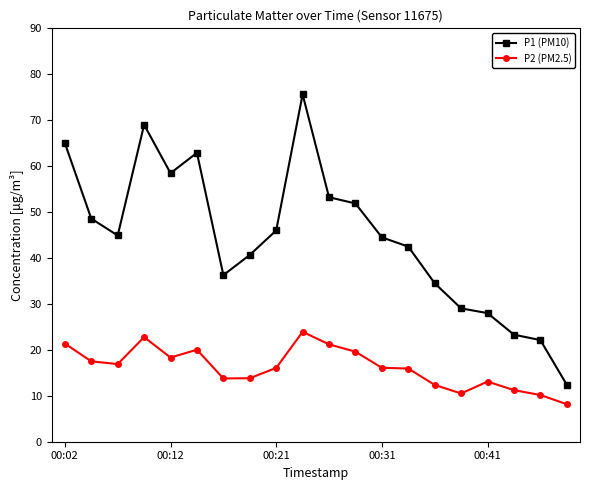

What is the maximum value shown in the chart?

75.6